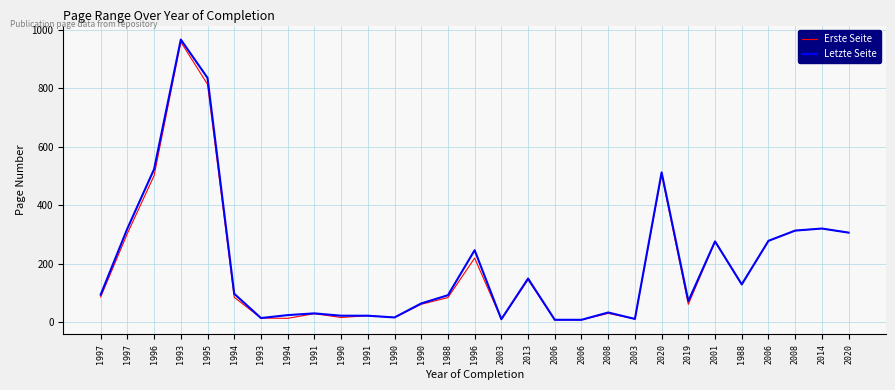

Does the chart display data point markers on the line(s)?

No